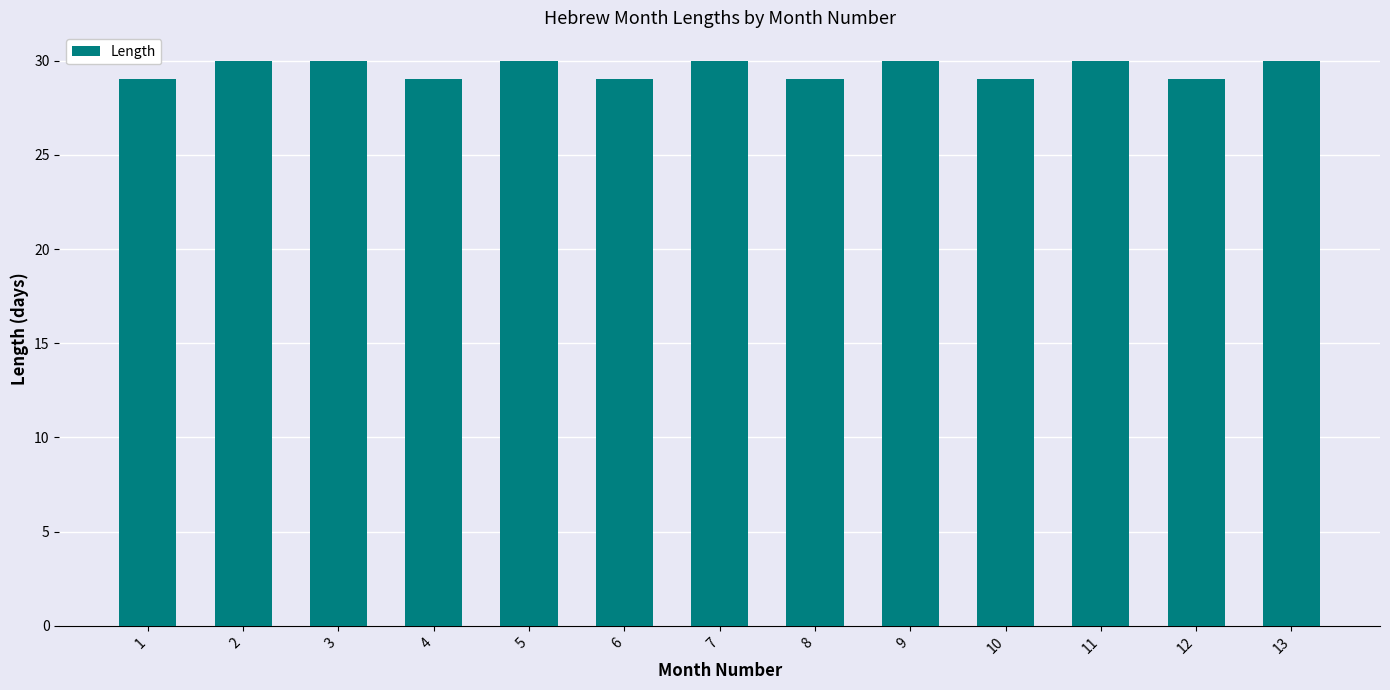

What is the smallest value displayed?

29